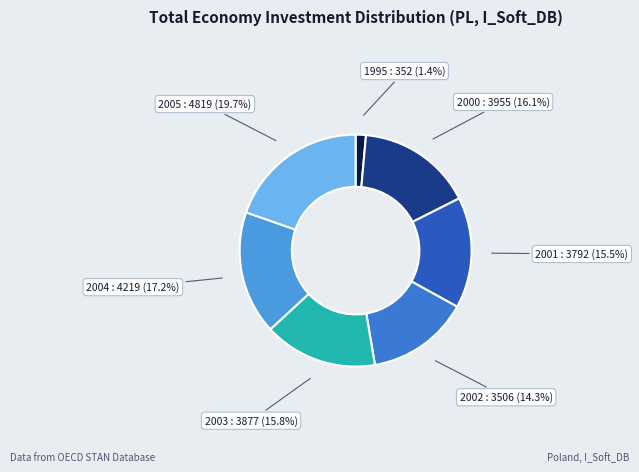

Count the number of slices in the pie.

7